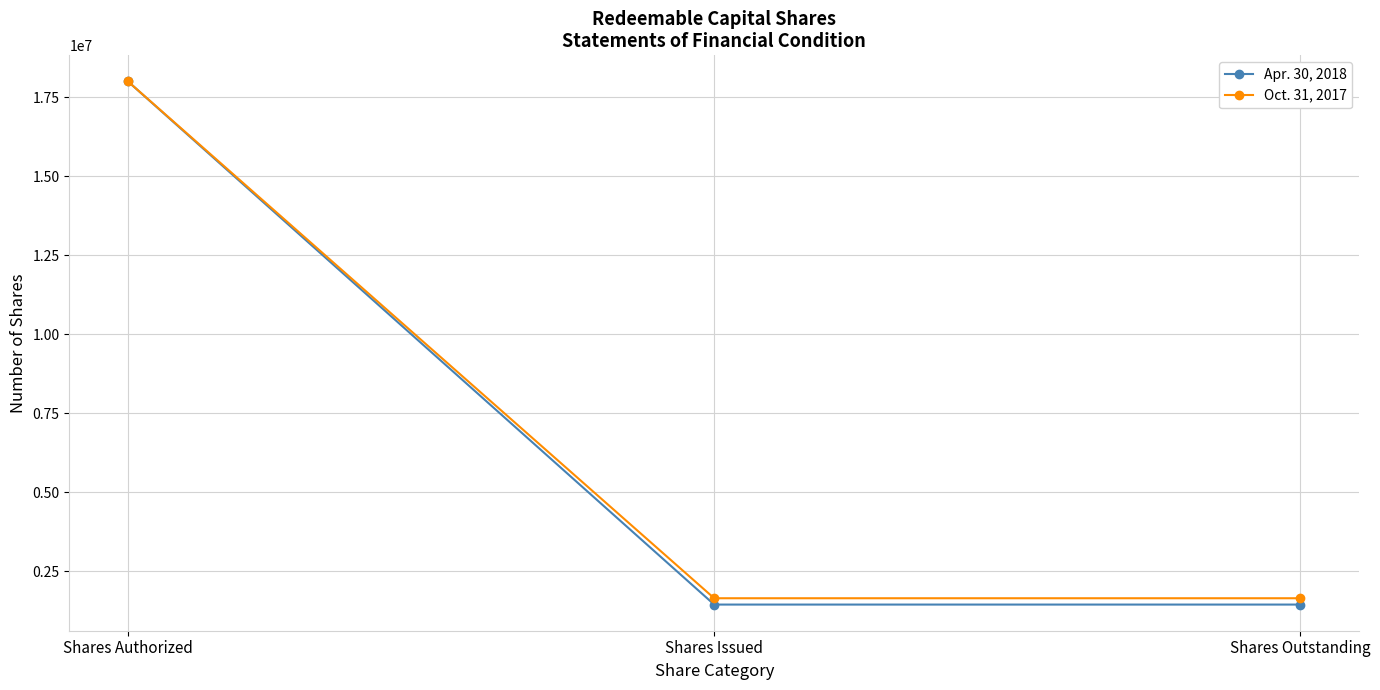

What are all the series names shown in the legend?

Apr. 30, 2018, Oct. 31, 2017